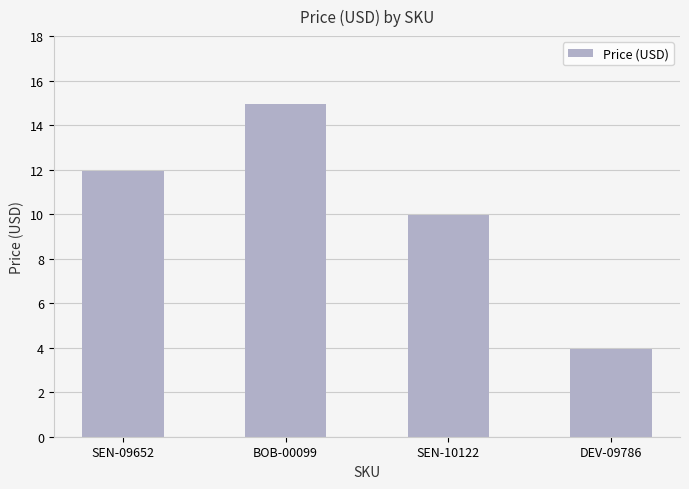

What is the ratio of the value at DEV-09786 to the value at SEN-10122?

0.4